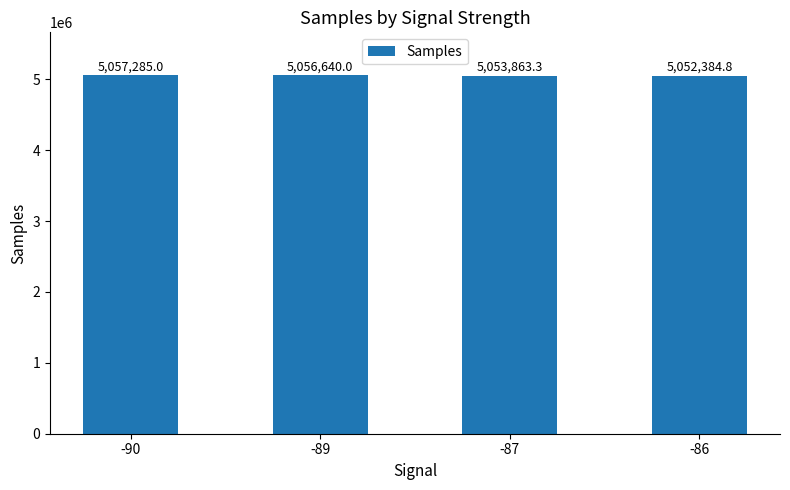

Which has a higher value, -86 or -87?

-87